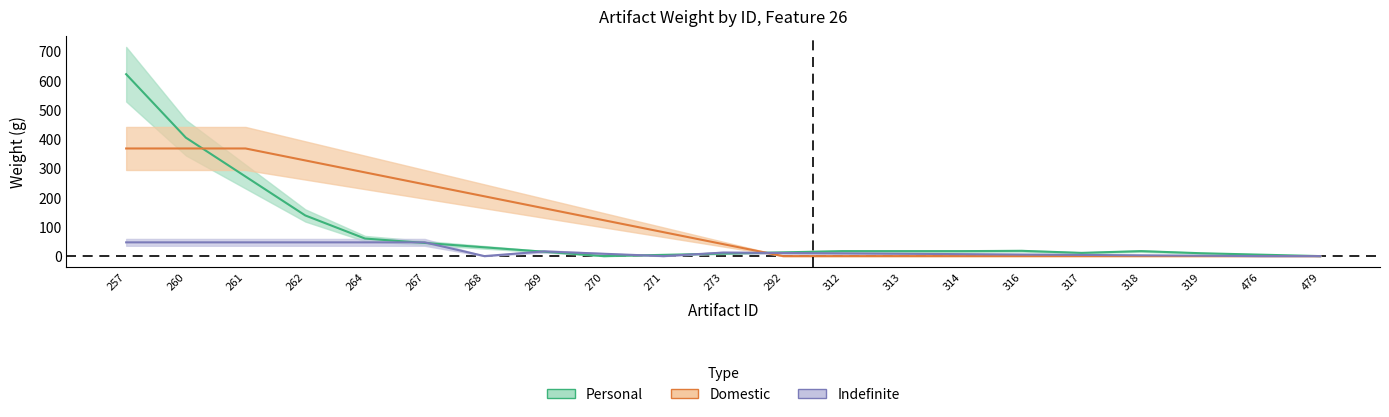

How many data points are less than 17?

9